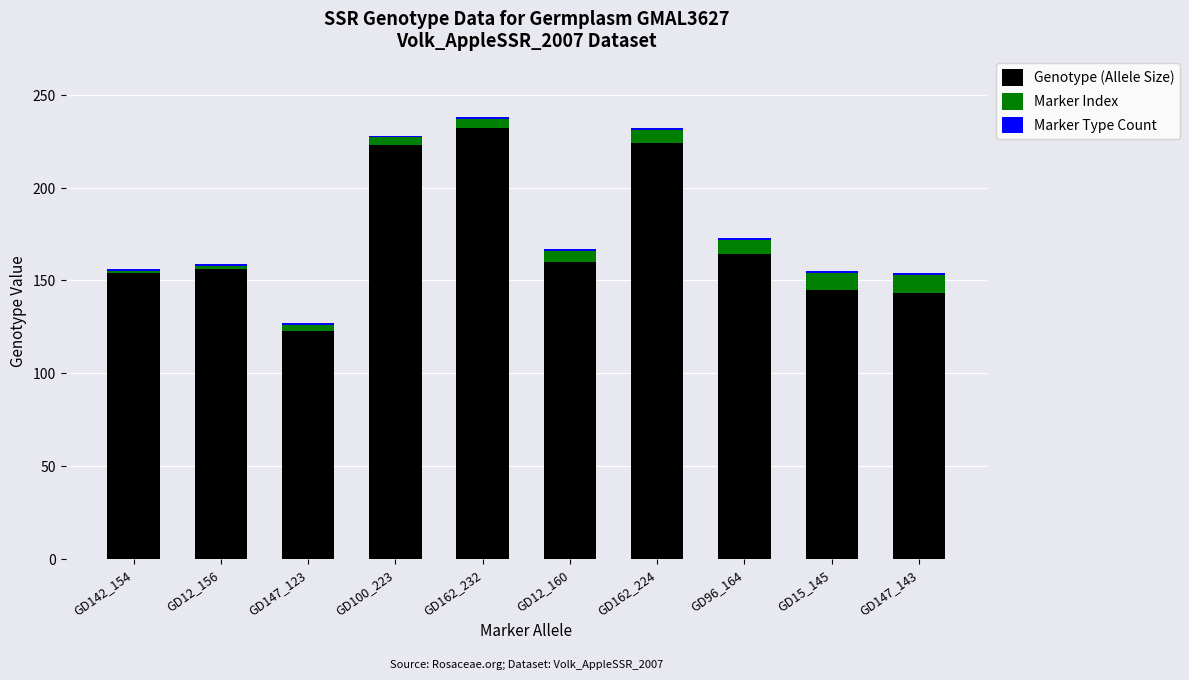

How many bars are there in total?

10